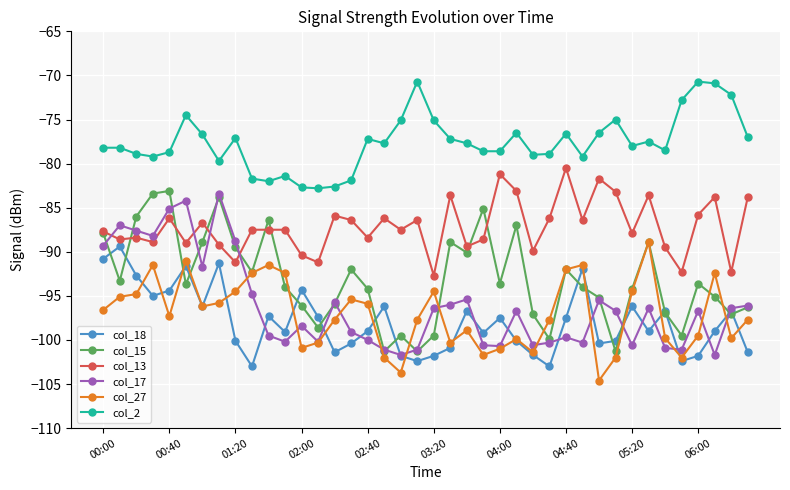

What is the maximum value for col_27?

-88.9